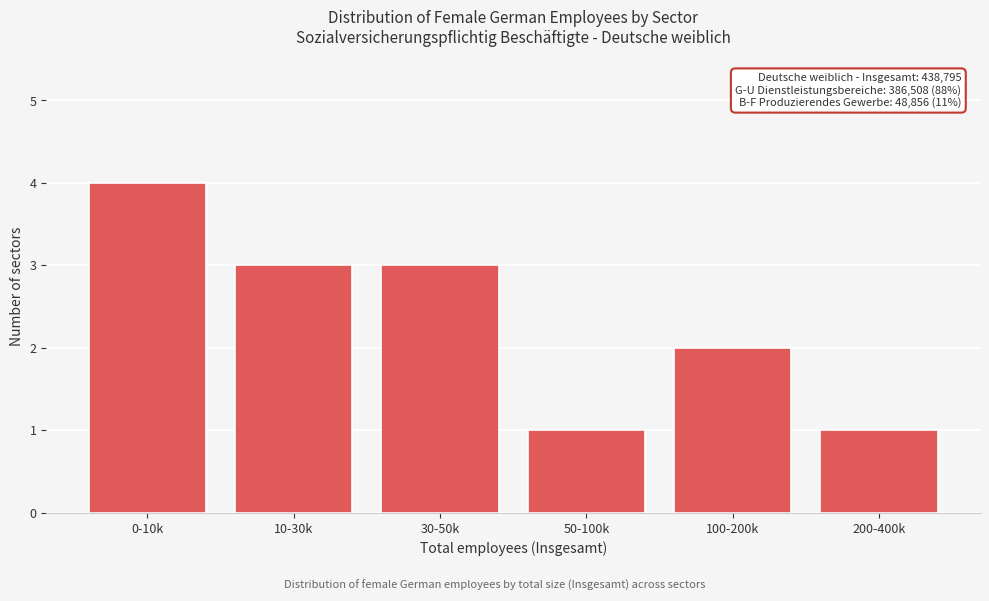

Reading right to left, transcribe all the data shown in this chart.

200-400k=1	100-200k=2	50-100k=1	30-50k=3	10-30k=3	0-10k=4